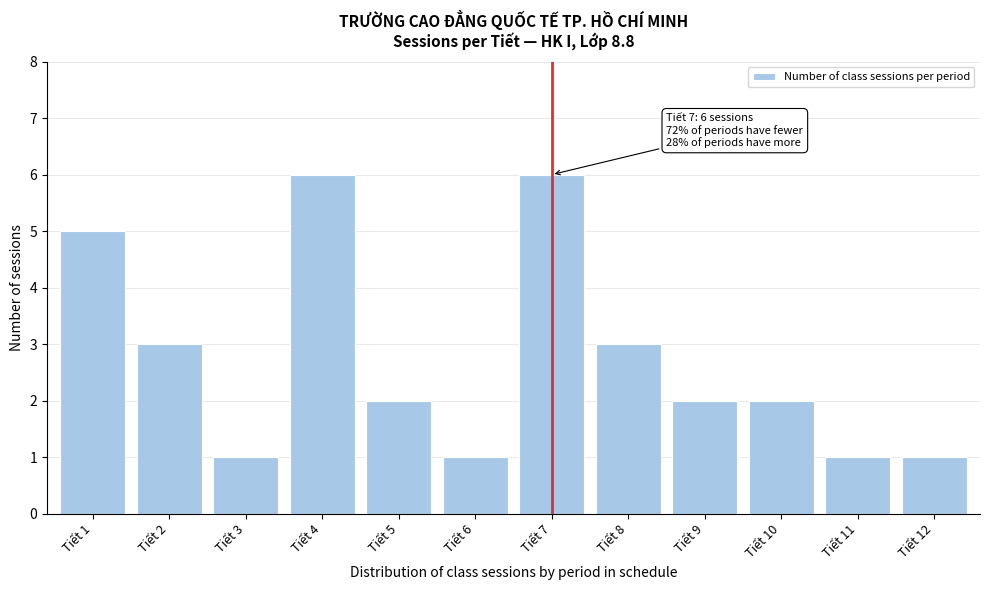

Reading right to left, what are all the values shown in this chart?

Tiết 12=1	Tiết 11=1	Tiết 10=2	Tiết 9=2	Tiết 8=3	Tiết 7=6	Tiết 6=1	Tiết 5=2	Tiết 4=6	Tiết 3=1	Tiết 2=3	Tiết 1=5